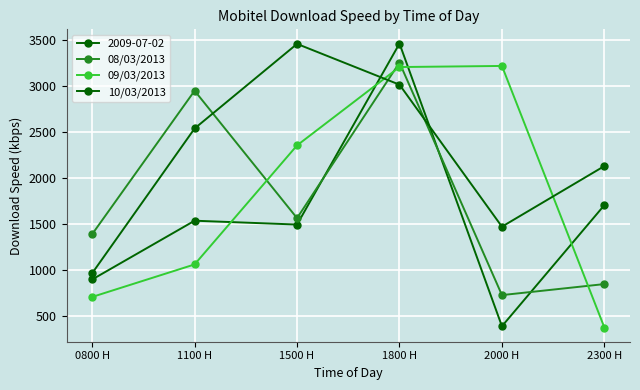

Where is 10/03/2013 nearest to the value 2210?

2300 H